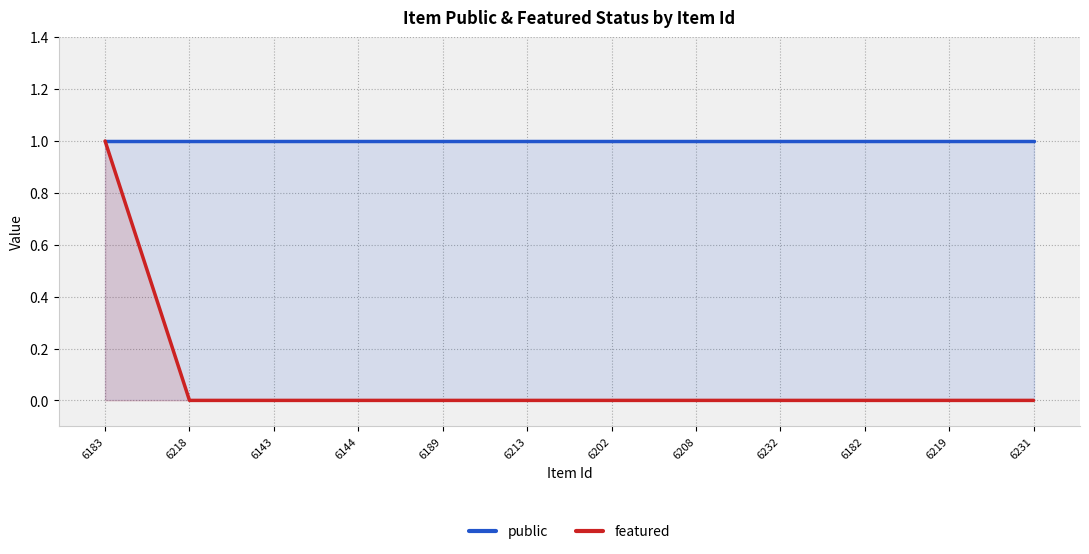

How many lines are shown in the chart?

2